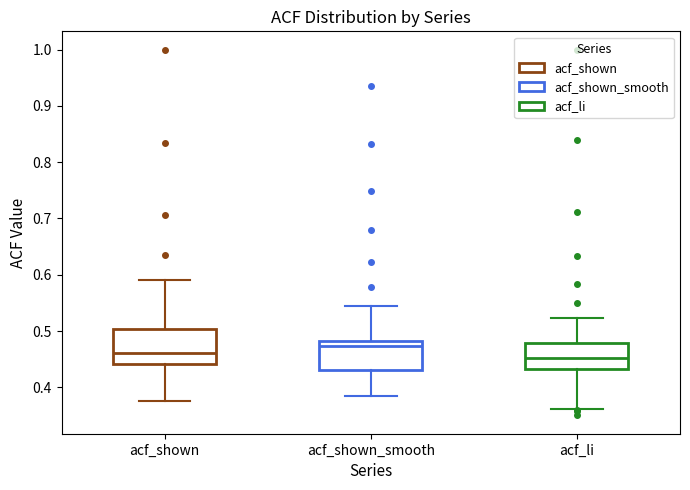

Comparing the boxes themselves (not the whiskers), which one is the tallest?

acf_shown